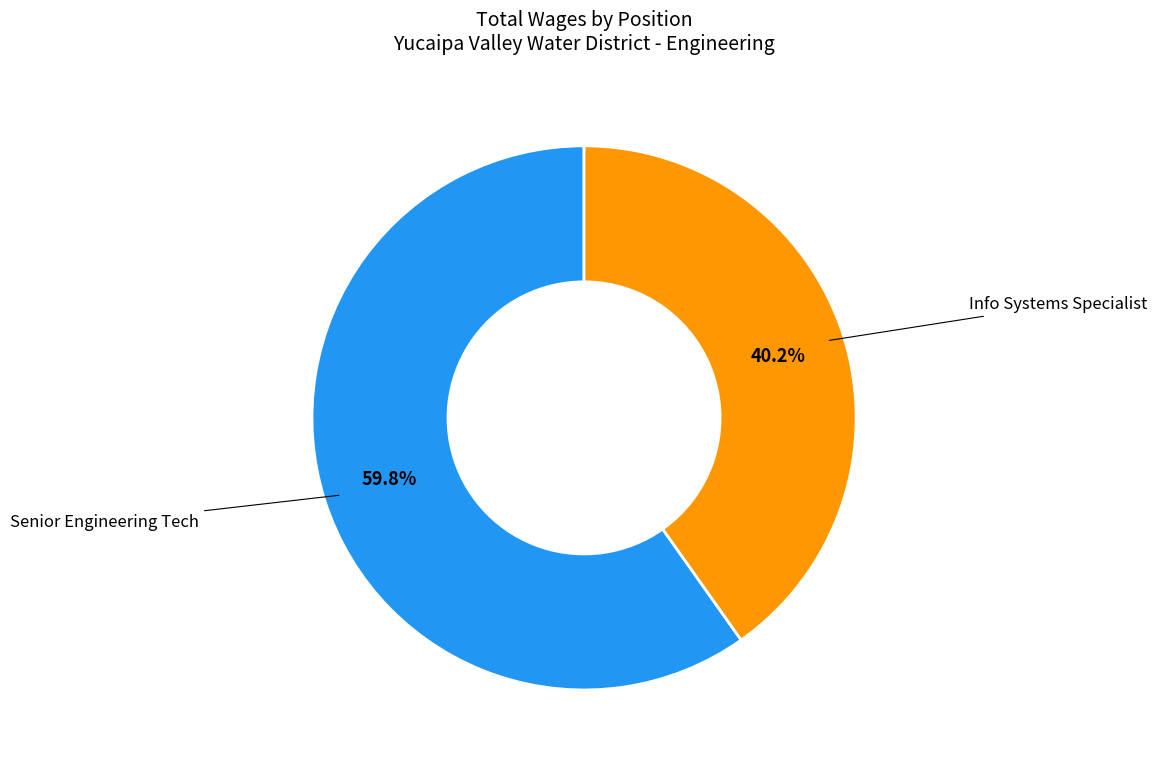

Is there a majority slice in this chart?

Yes